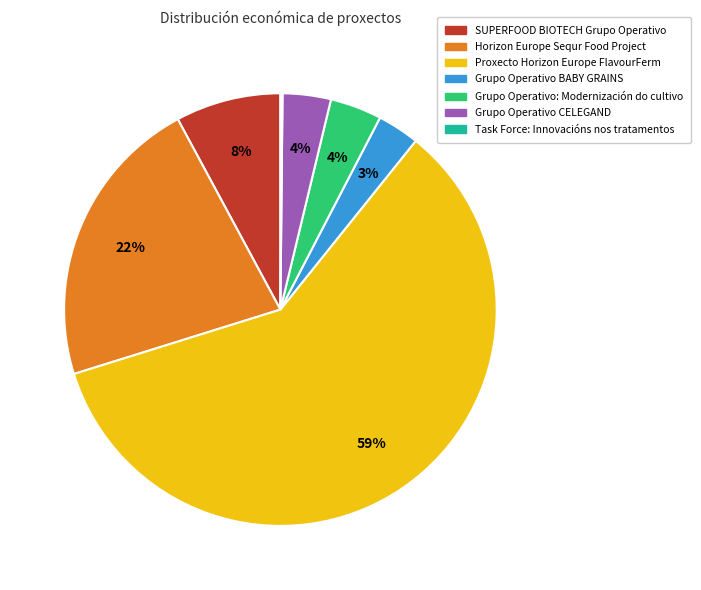

To the nearest percent, what is the difference between the SUPERFOOD BIOTECH Grupo Operativo and Grupo Operativo: Modernización do cultivo slice percentages?

4%